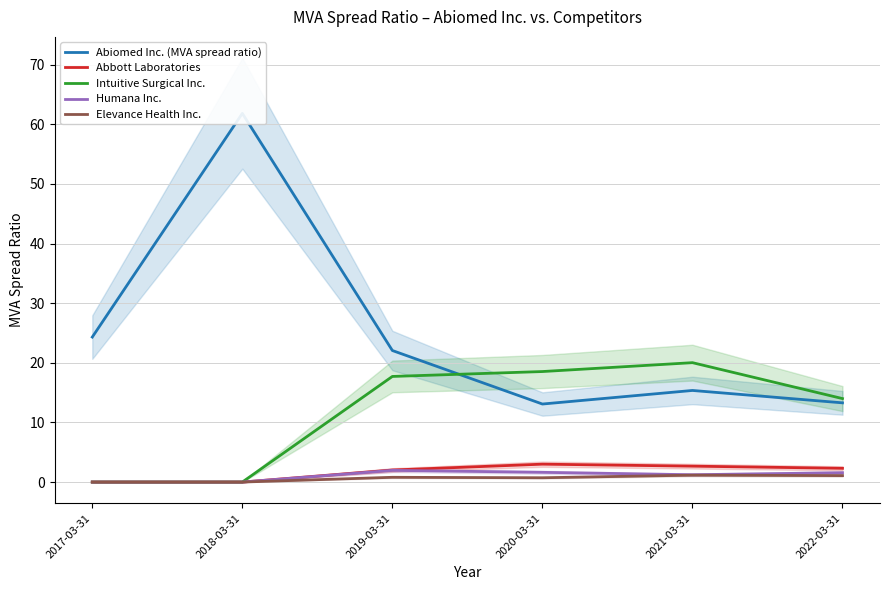

Is the value of Elevance Health Inc. at 2018-03-31 greater than the value of Abbott Laboratories at 2021-03-31?

No